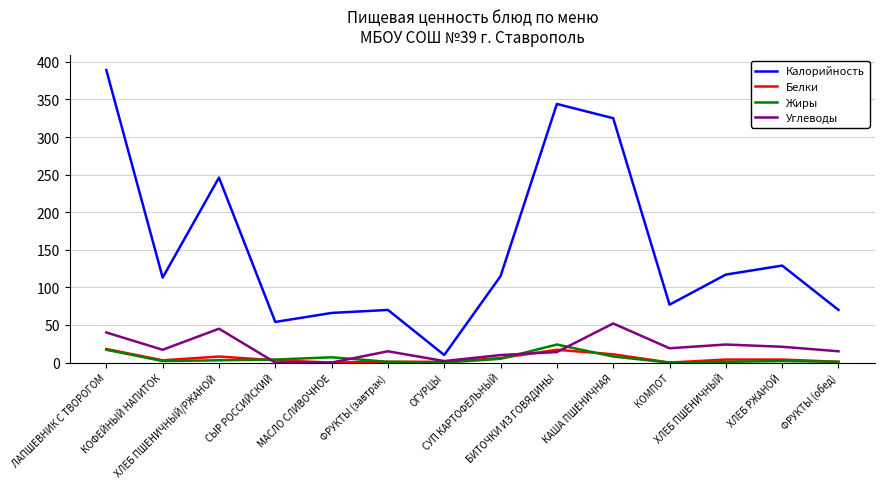

True or false: Белки and Калорийность cross at least once.

False